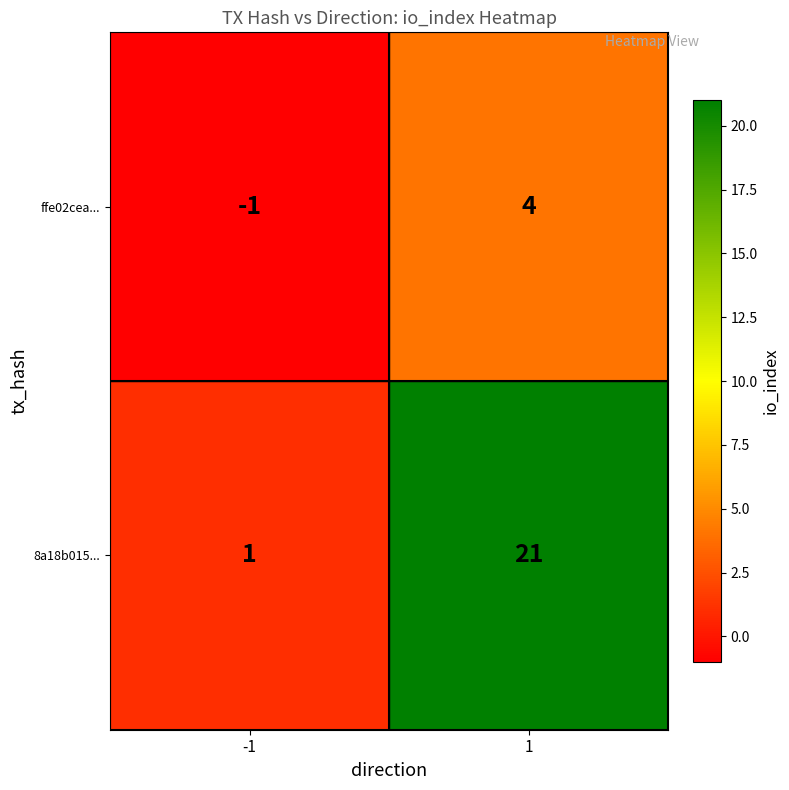

Which series has the largest total across all categories?

8a18b015...